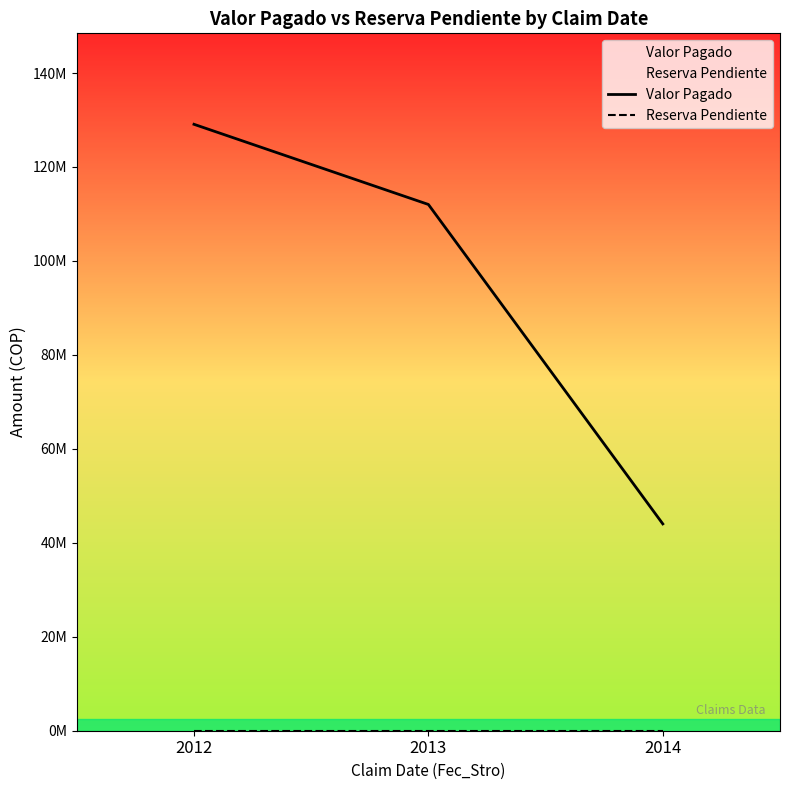

How many values in the Valor Pagado series exceed 112025986?

1